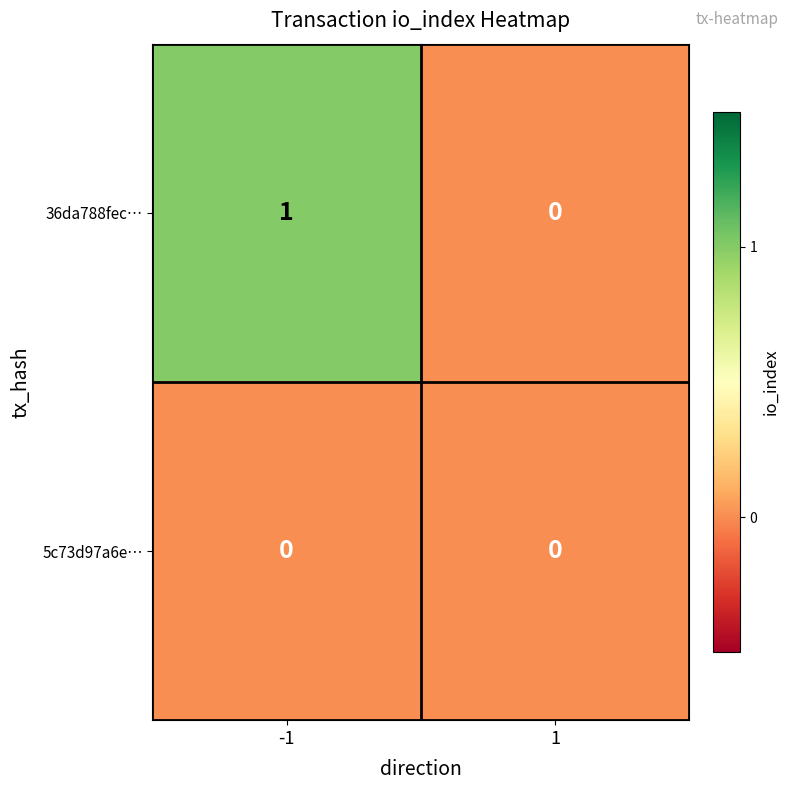

Reading right to left, list all the values displayed in this chart.

36da788fec…: 0	1
5c73d97a6e…: 0	0